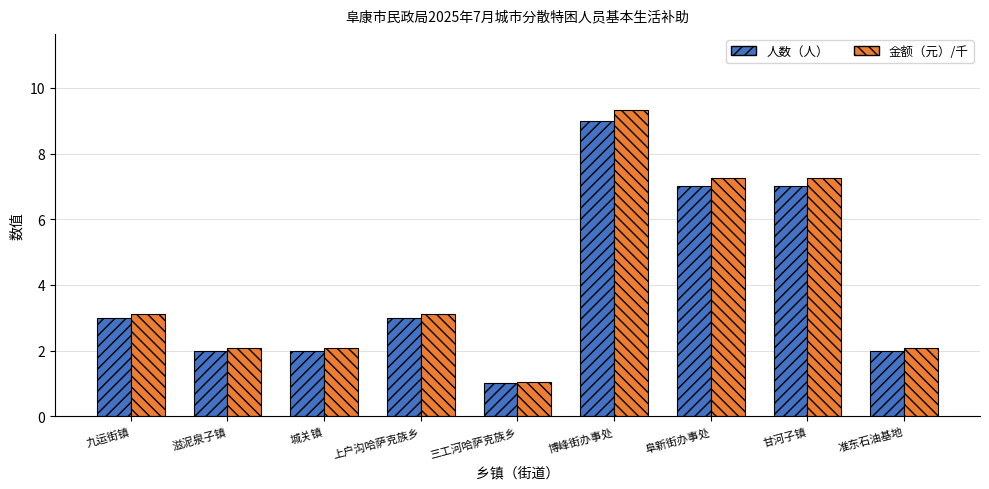

Read the 人数（人） value at 阜新街办事处.

7.0